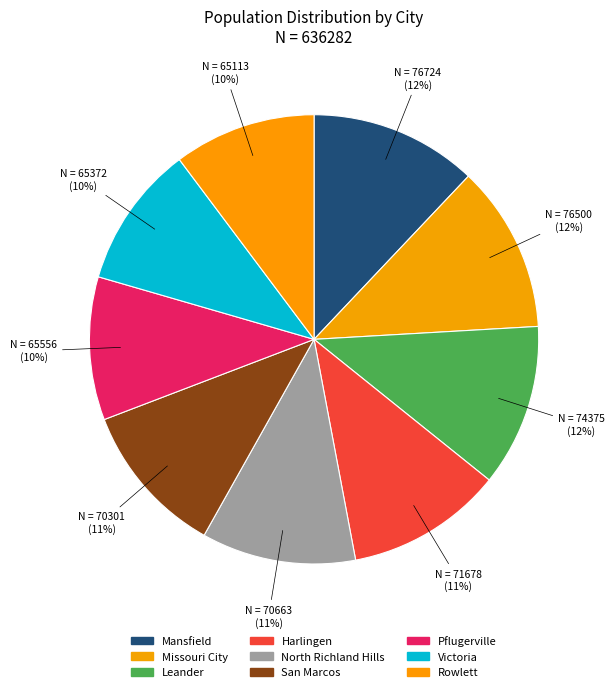

Approximately how many times larger is the value at Harlingen compared to Leander?

1.0